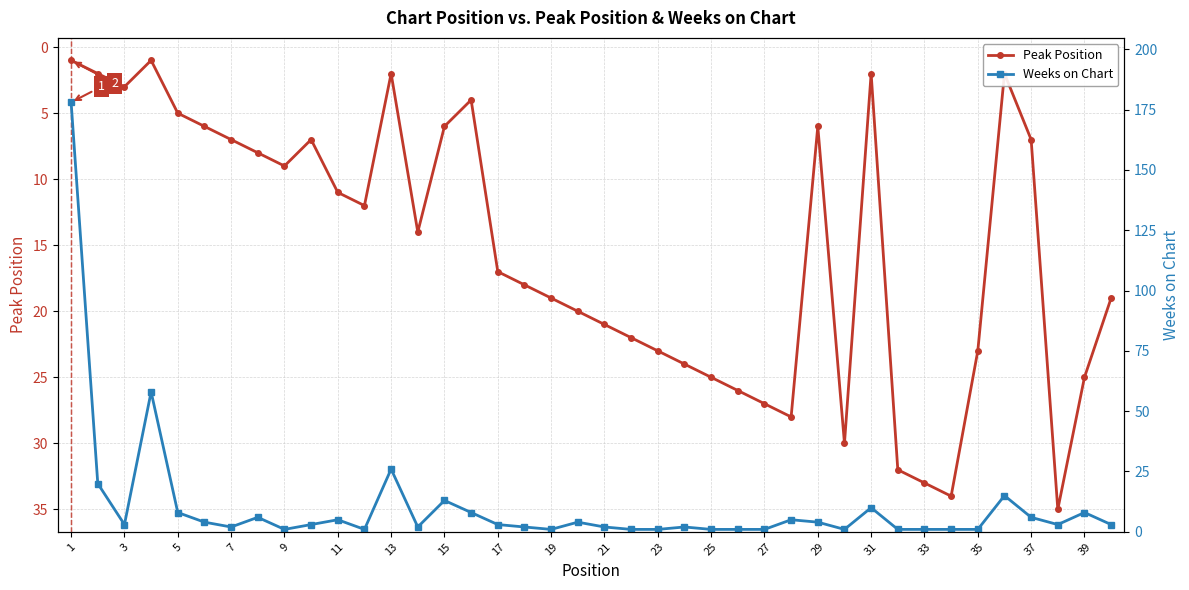

How many interior local valleys does the Peak Position series have?

7